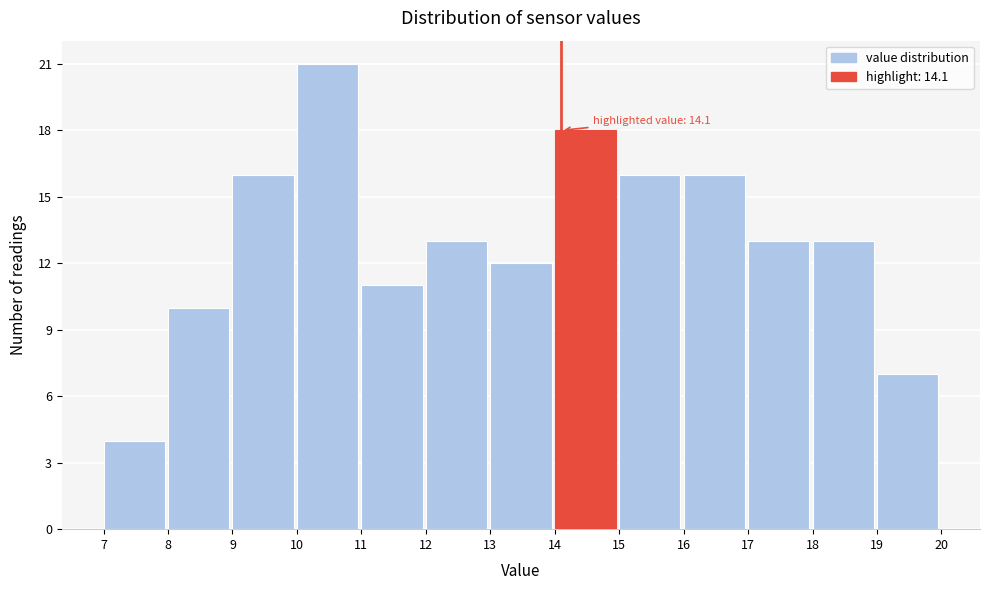

Which range on the x-axis has the tallest bar?

10 to 11